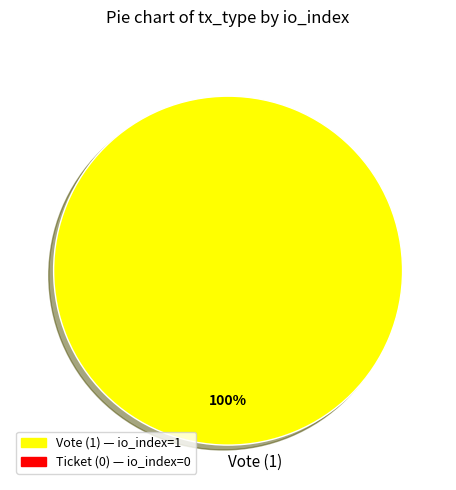

Is Vote (1) the majority of the pie?

Yes